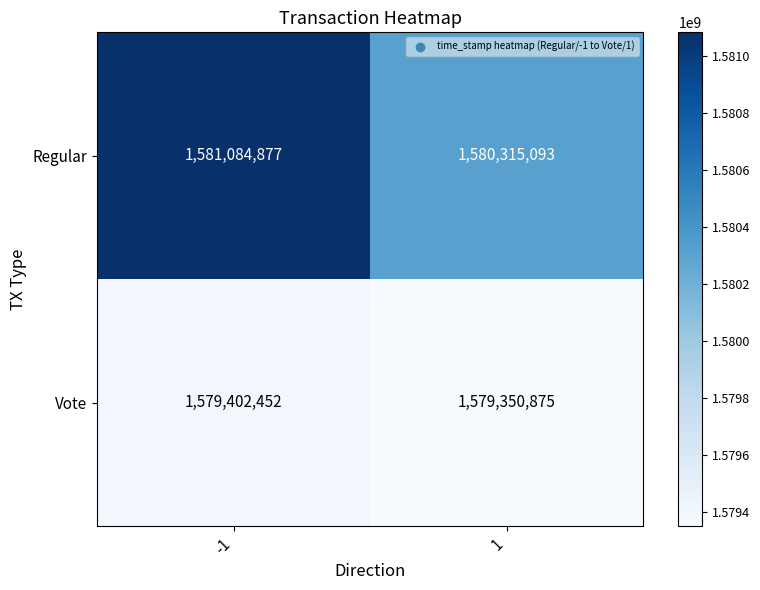

What is the total value across all series at 1?

3159665968